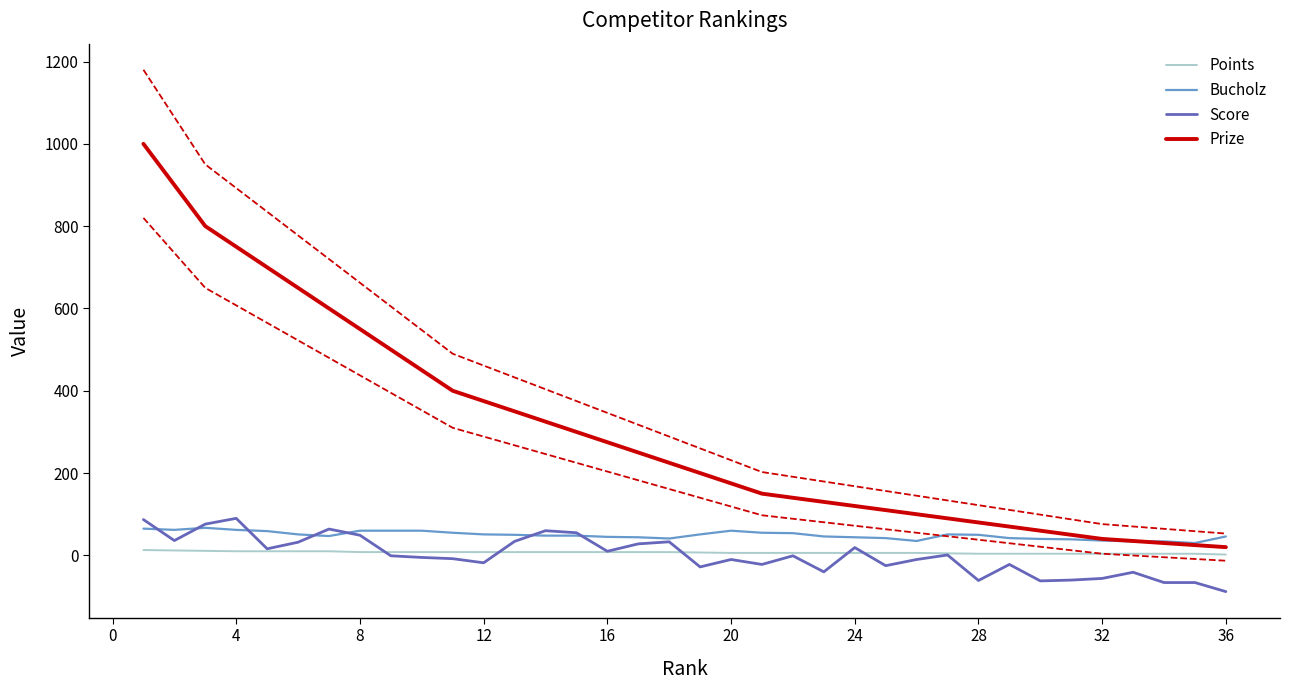

True or false: Score and Prize intersect in this chart.

False